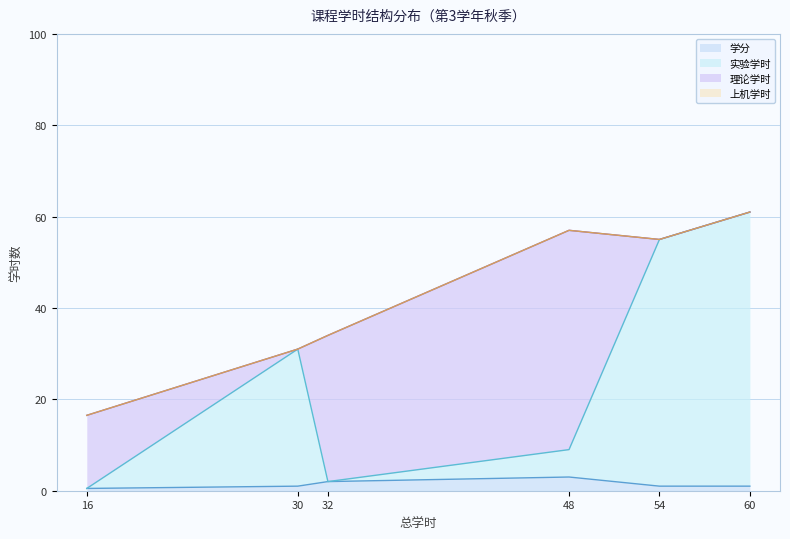

How many interior local peaks does the 学分 series have?

1